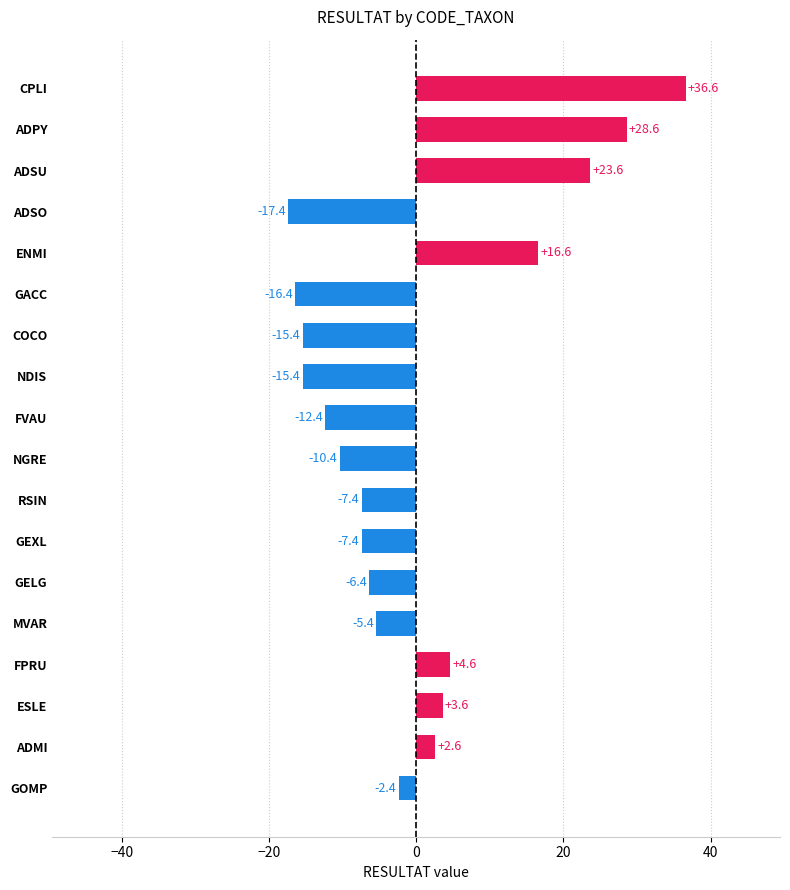

The chart shows a value of 2.6 at ADMI. True or false?

True